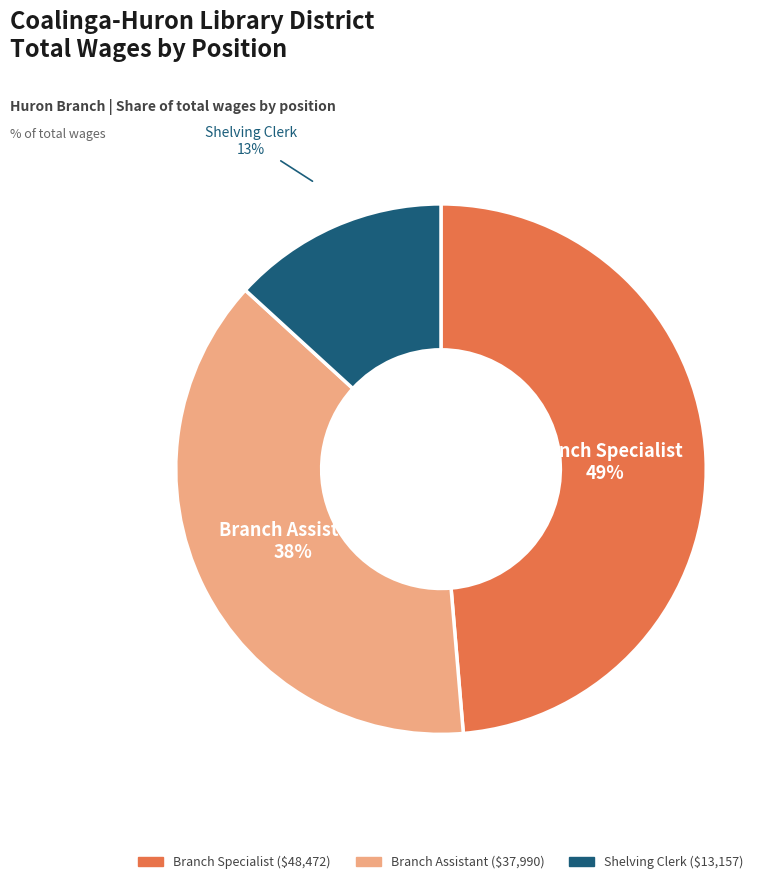

Count the number of slices in the pie.

3